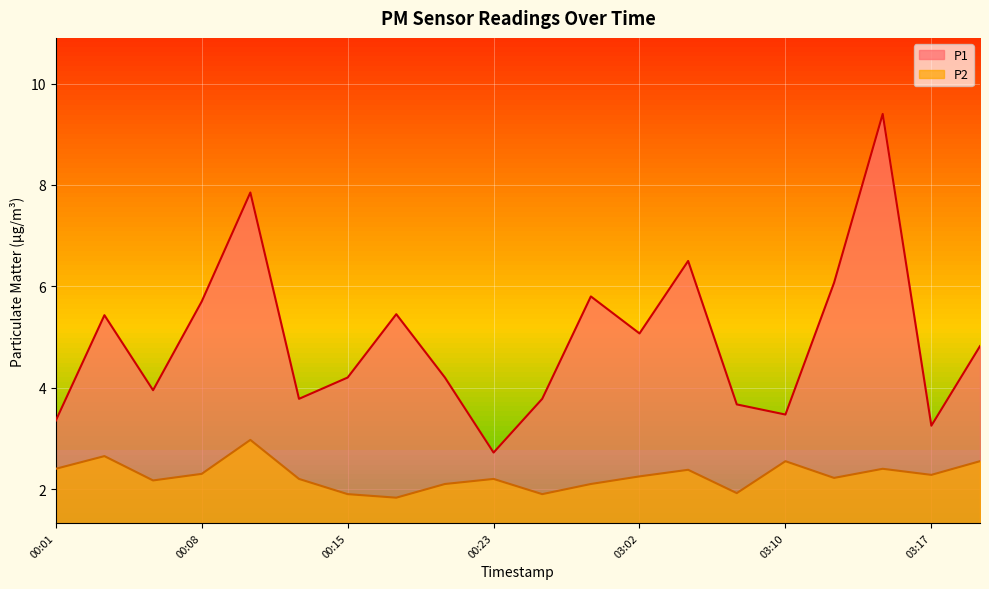

How many lines are shown in the chart?

2